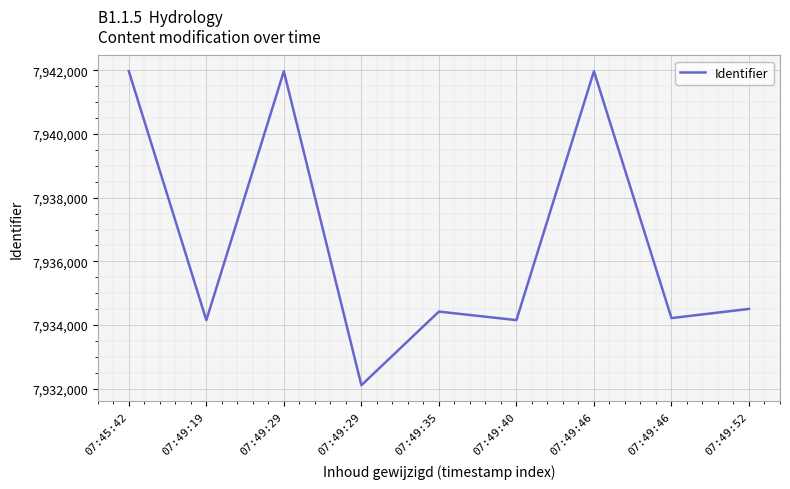

How many values are below 7934424?

4